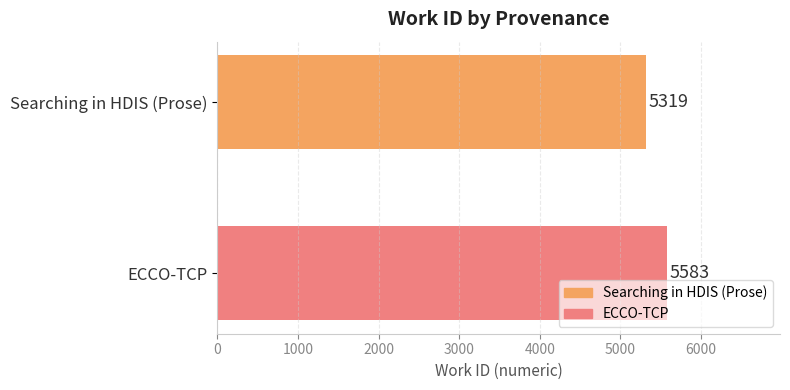

True or false: the data shows 8871 at ECCO-TCP.

False